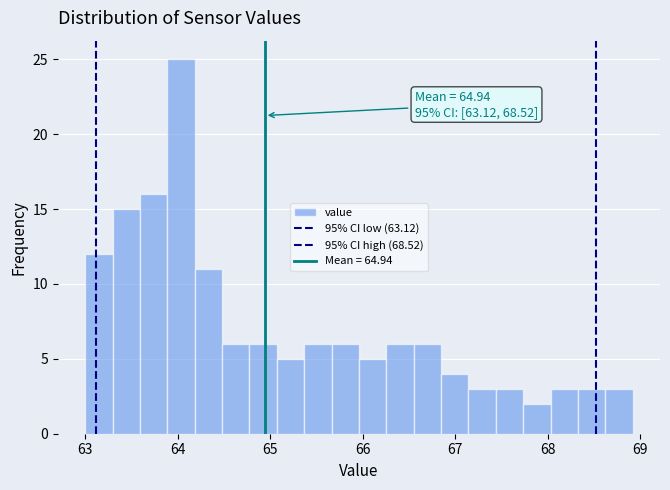

Read against the x-axis, roughly where is the centre of the tallest bar?

64.0